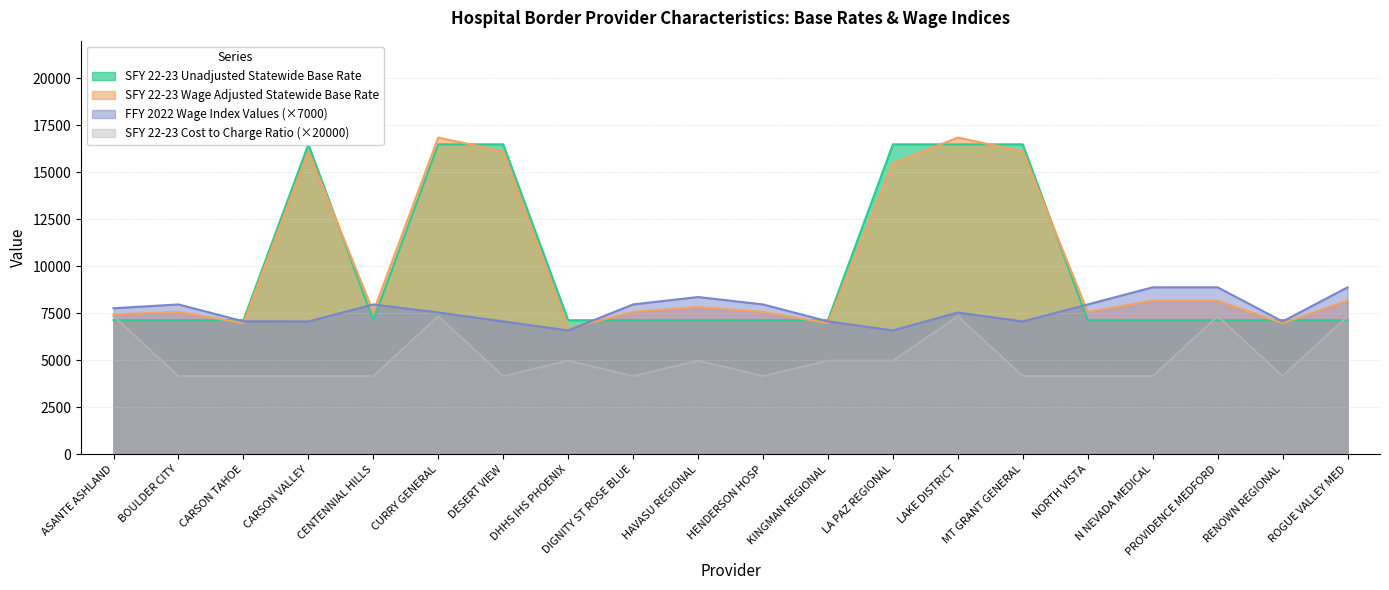

How many values in the SFY 22-23 Wage Adjusted Statewide Base Rate series exceed 7830?

9